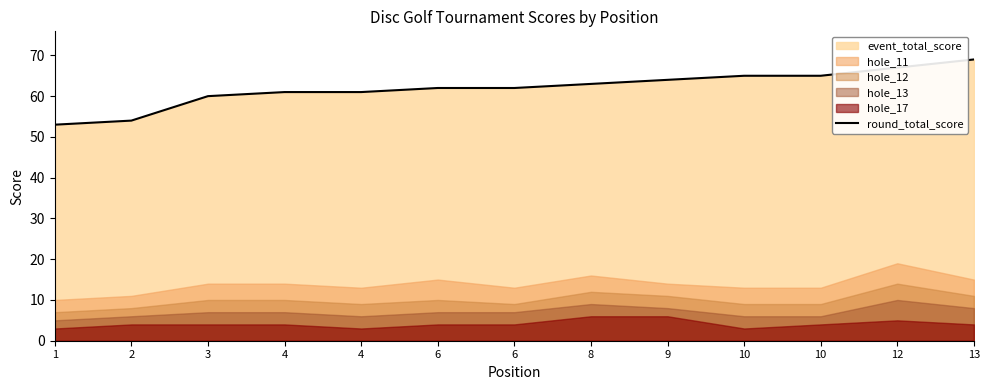

What is the difference between the values at 4 and 13?

8